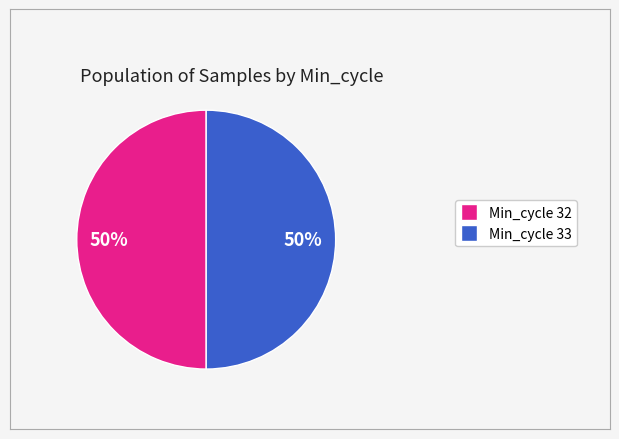

To the nearest percent, what is the average slice percentage?

50%